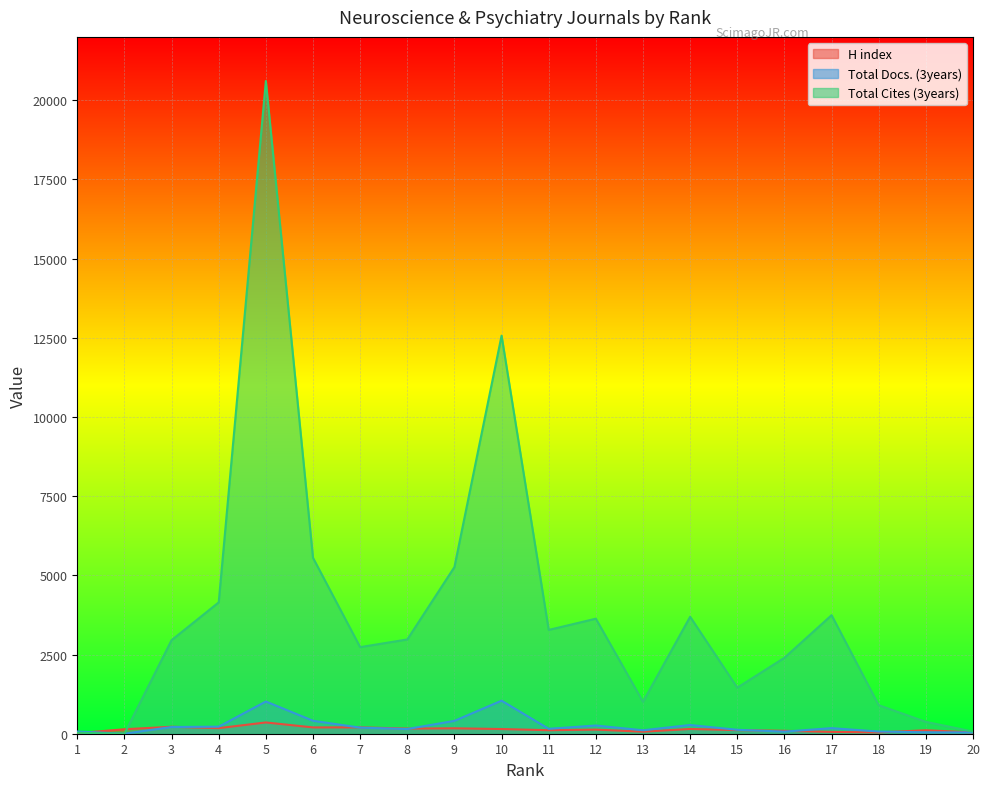

At 18, list the series in order from smallest to largest.

H index, Total Docs. (3years), Total Cites (3years)